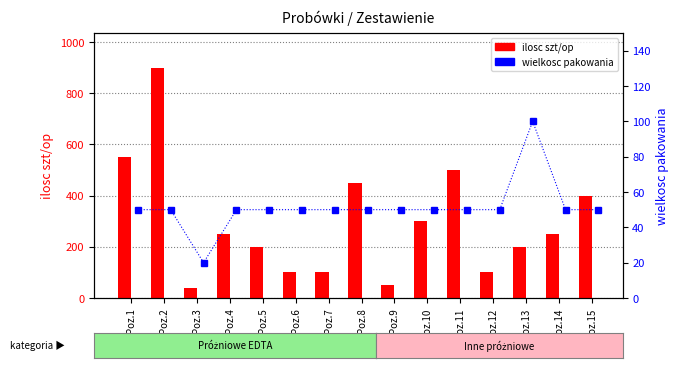

What is the difference between the second highest and second lowest values in the ilosc szt/op series?

500